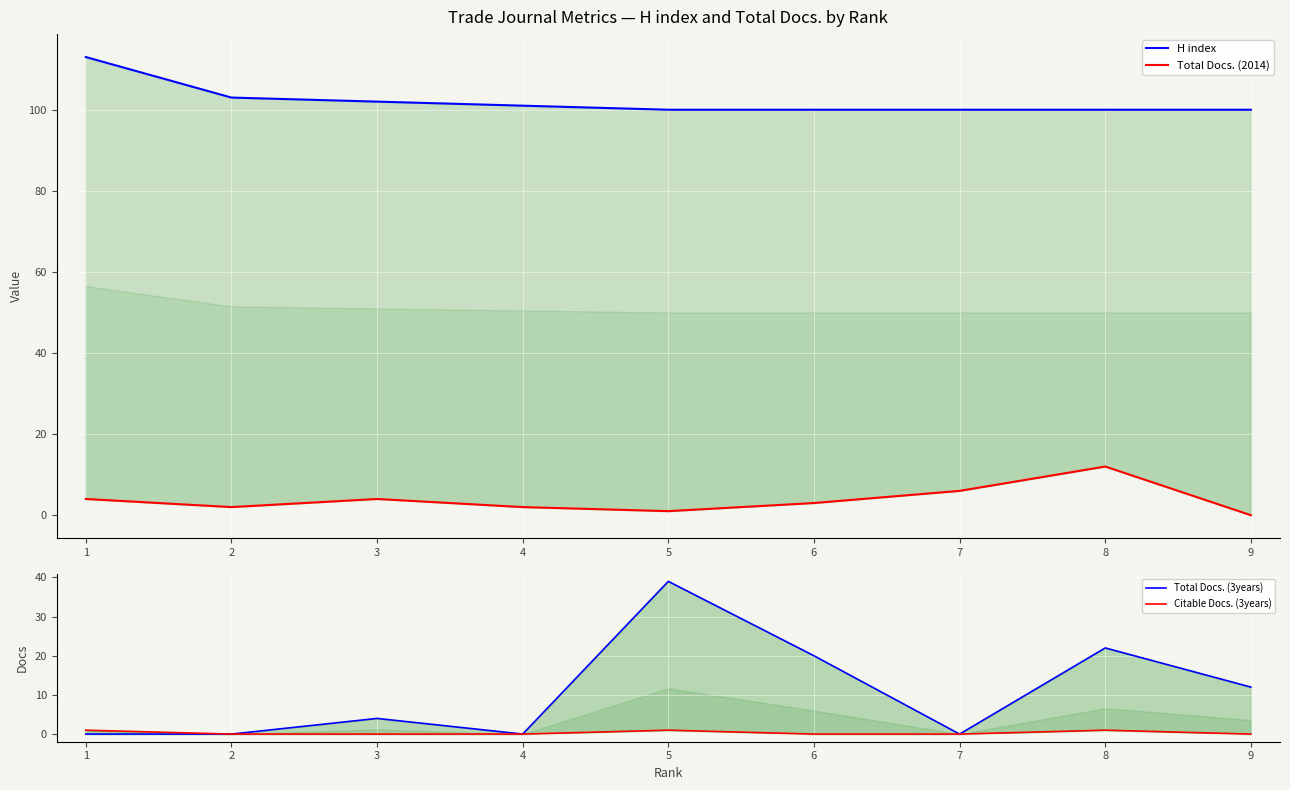

Reading left to right, list all the values displayed in this chart.

H index: 113	103	102	101	100	100	100	100	100
Total Docs. (2014): 4	2	4	2	1	3	6	12	0
Total Docs. (3years): 0	0	4	0	39	20	0	22	12
Citable Docs. (3years): 1	0	0	0	1	0	0	1	0